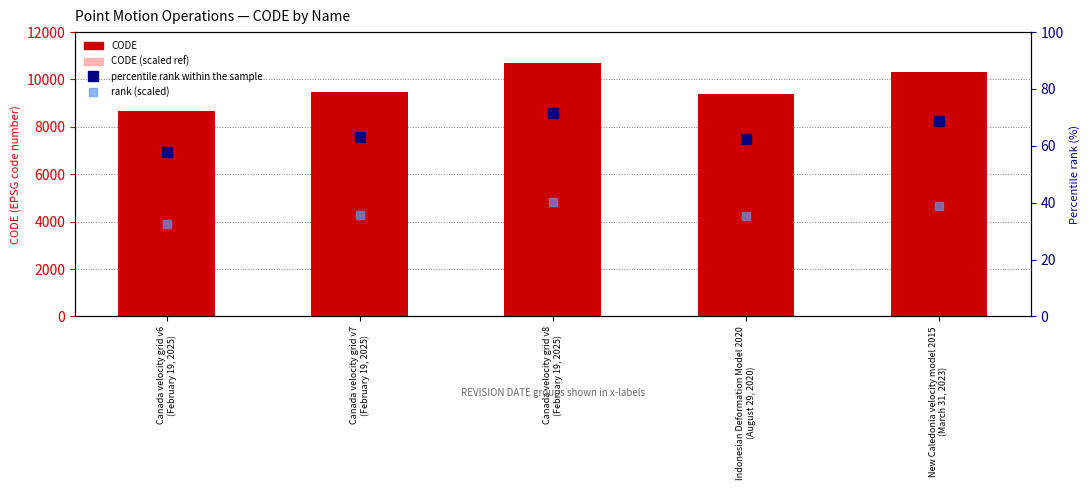

Reading left to right, list all the values displayed in this chart.

CODE: 8676.0	9483.0	10707.0	9375.0	10323.0
CODE (scaled ref): 3036.6	3319.0	3747.4	3281.2	3613.0